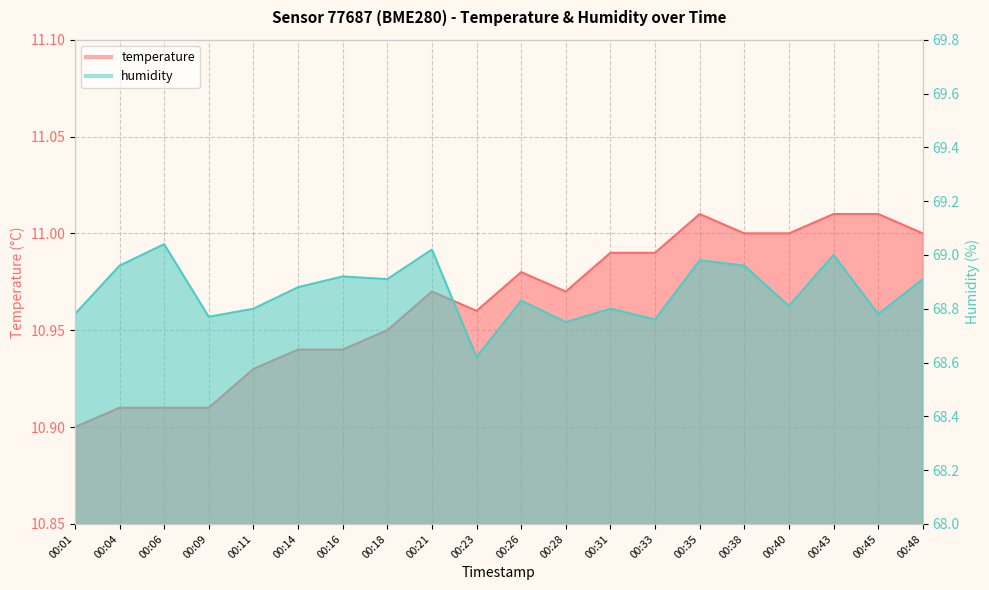

Is it true that temperature equals 11.0 at 00:43?

True